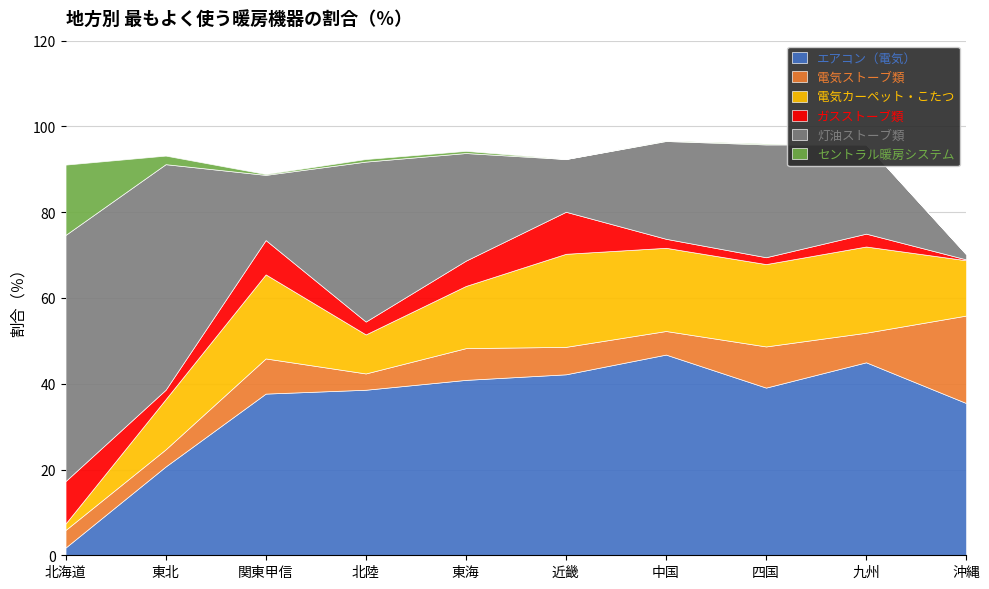

What is the lowest value of the 電気カーペット・こたつ series?

1.5